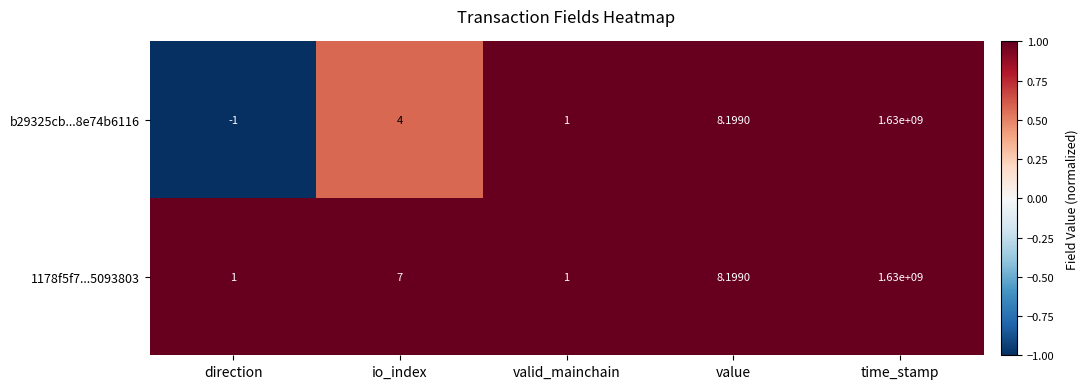

Rank the categories by b29325cb...8e74b6116 value from lowest to highest.

direction, valid_mainchain, io_index, value, time_stamp